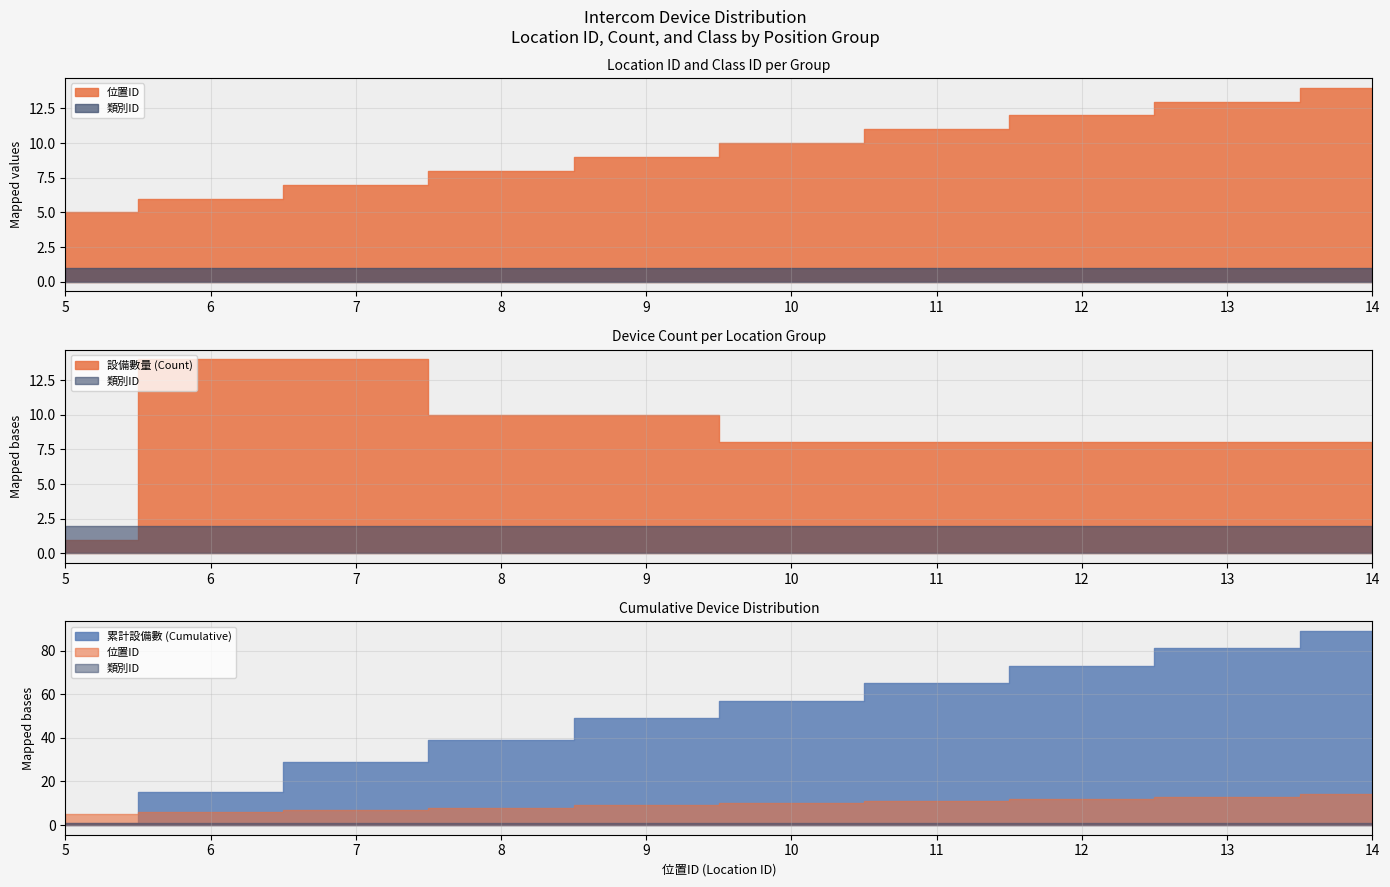

Which has a higher value, 11 or 13?

11